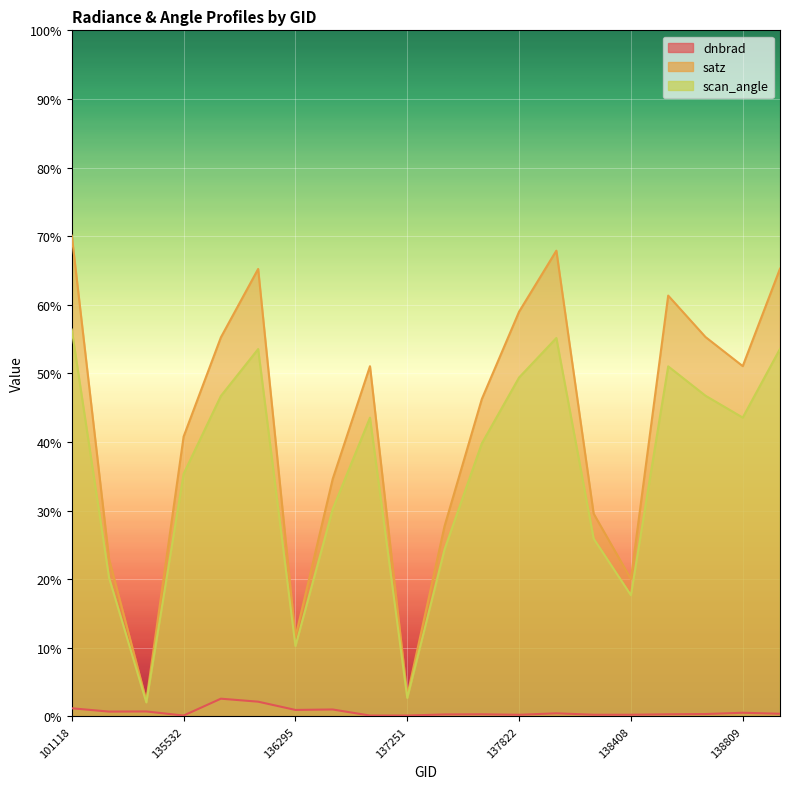

What is the difference between the highest and lowest values at 138408?

19.8